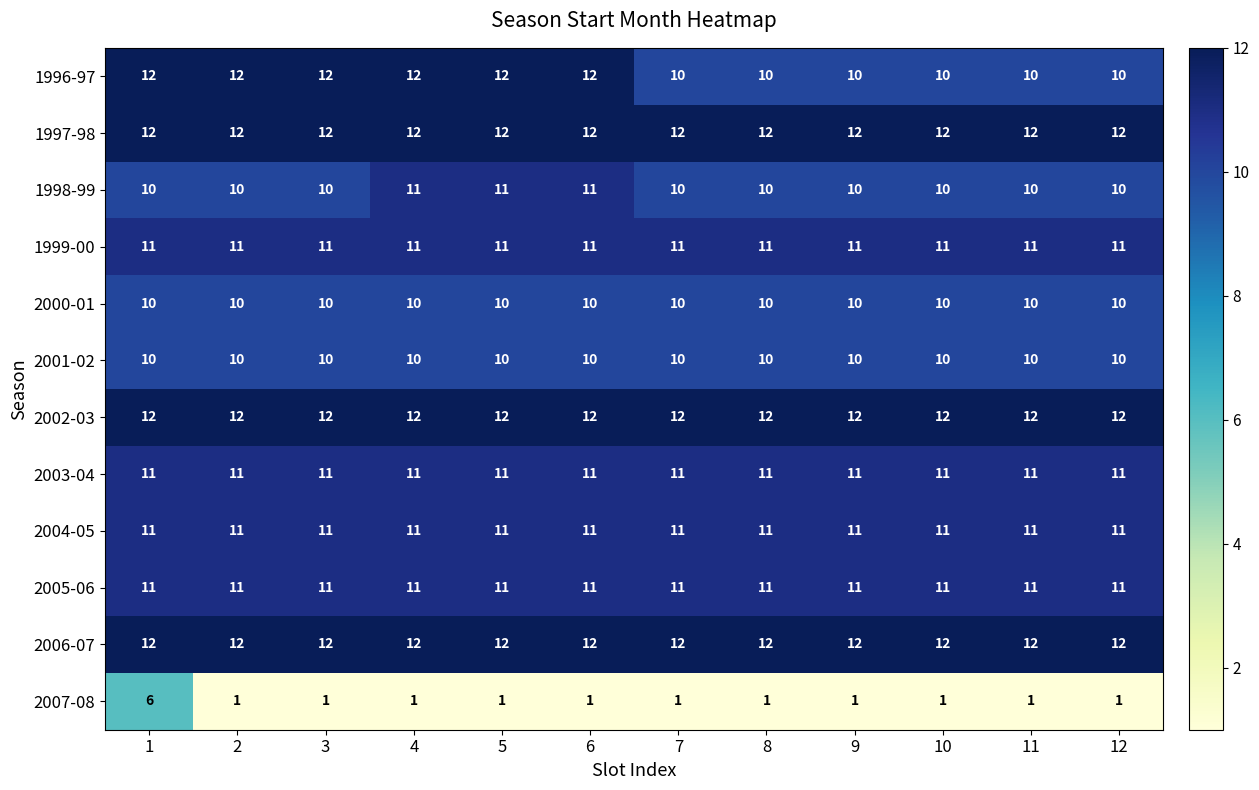

What value does the 2003-04 series have at 1?

11